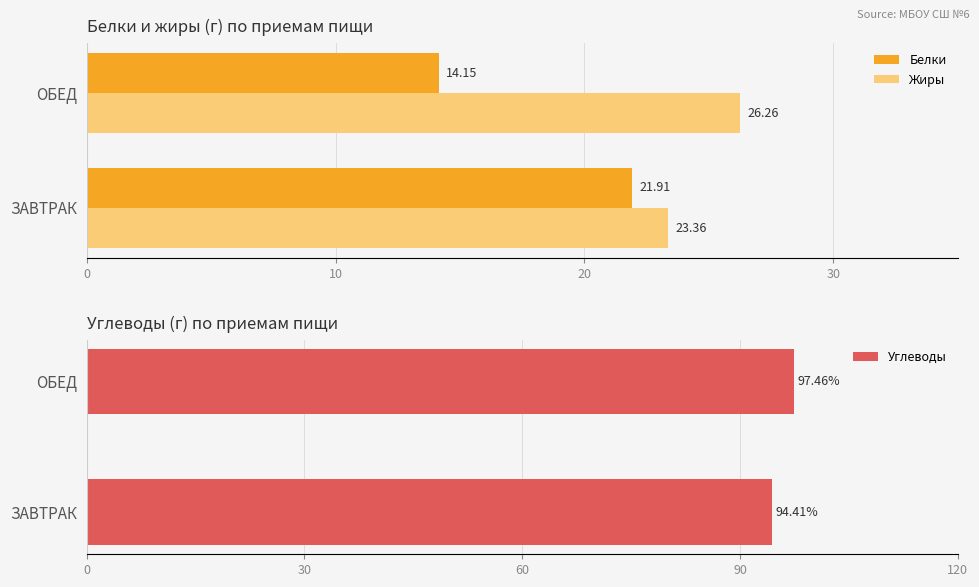

The value of Жиры at ЗАВТРАК is 14.0. True or false?

False